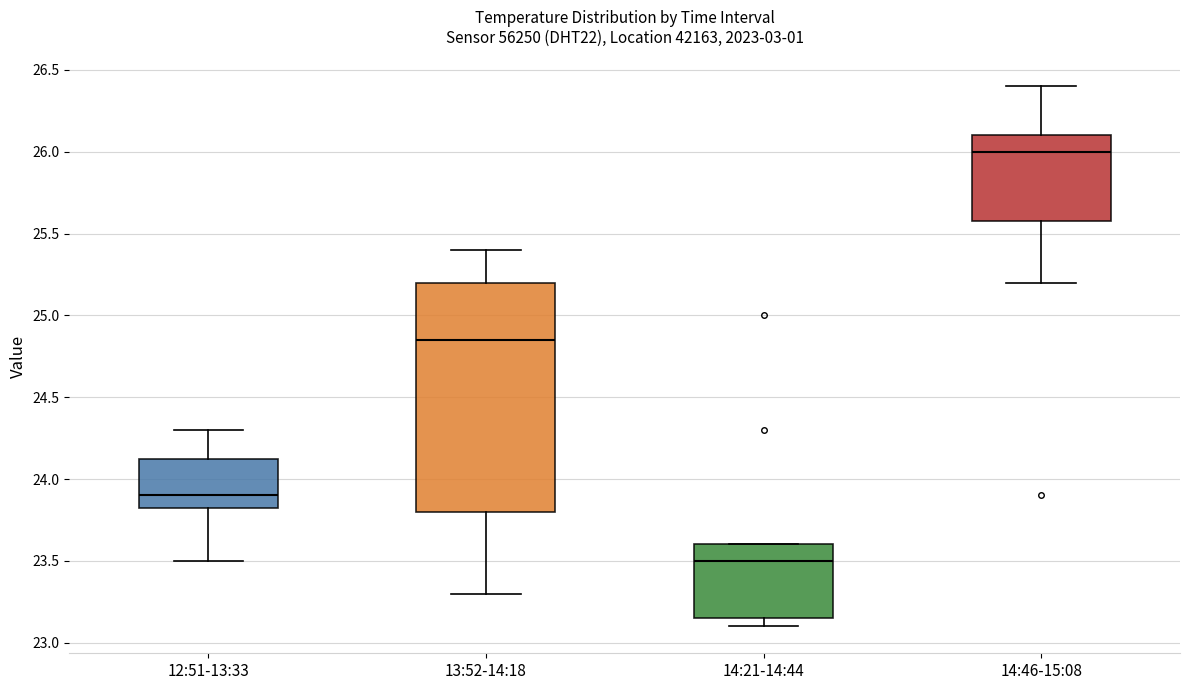

Where is the lower edge of the box for 14:21-14:44 on the y-axis? The values are not printed on the chart, so give them approximately, as read against the axis.

23.15